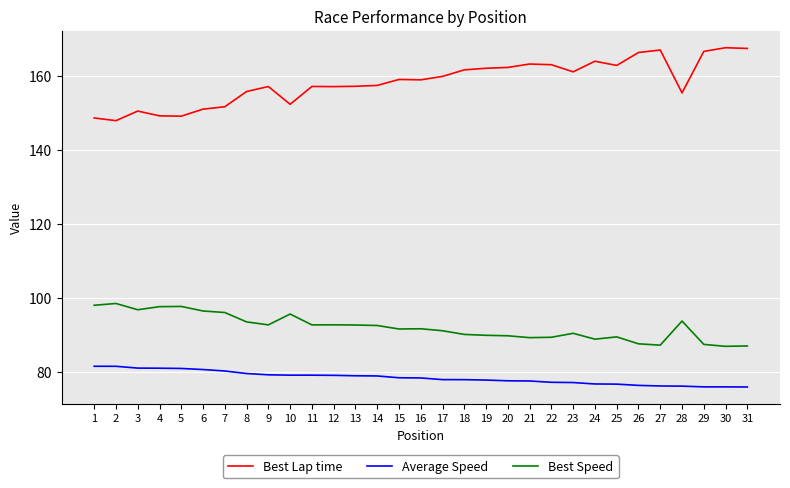

What is the average value of the Best Lap time series?

158.4